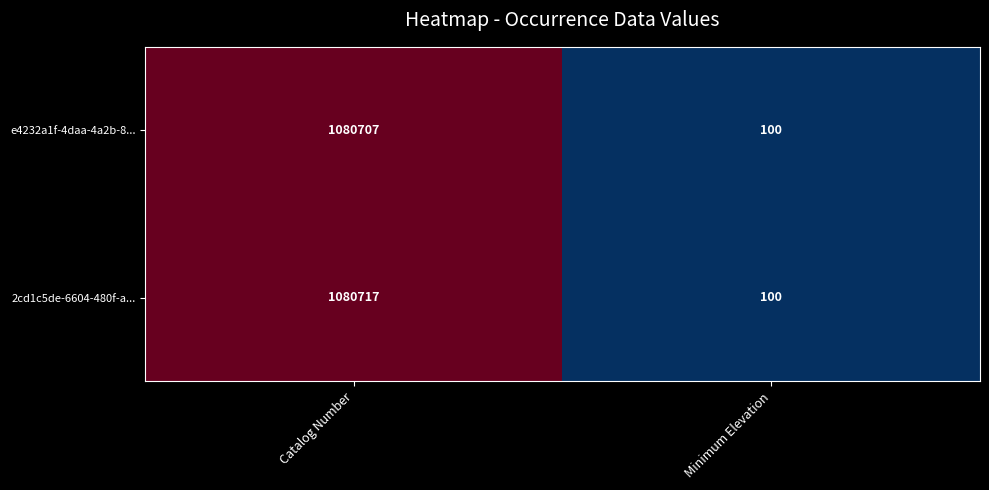

What is the greatest value displayed?

1080717